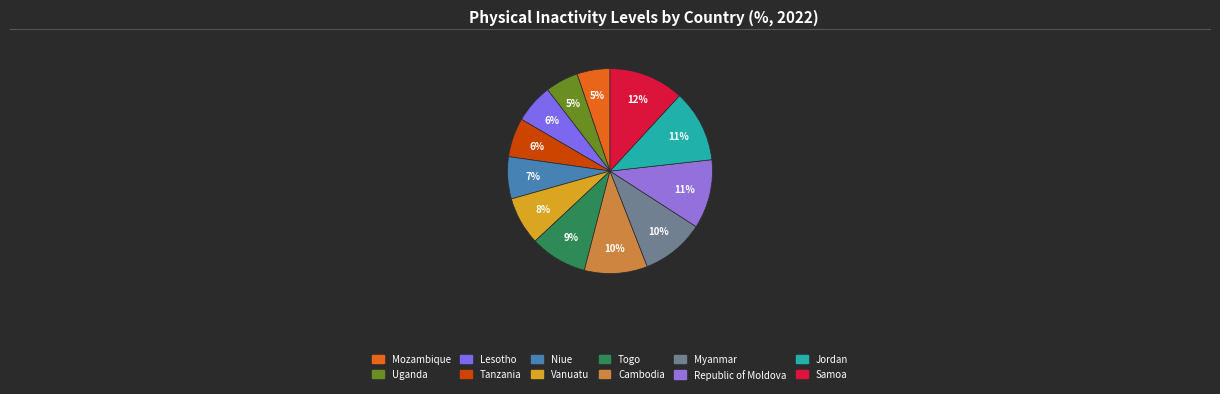

Is there a majority slice in this chart?

No